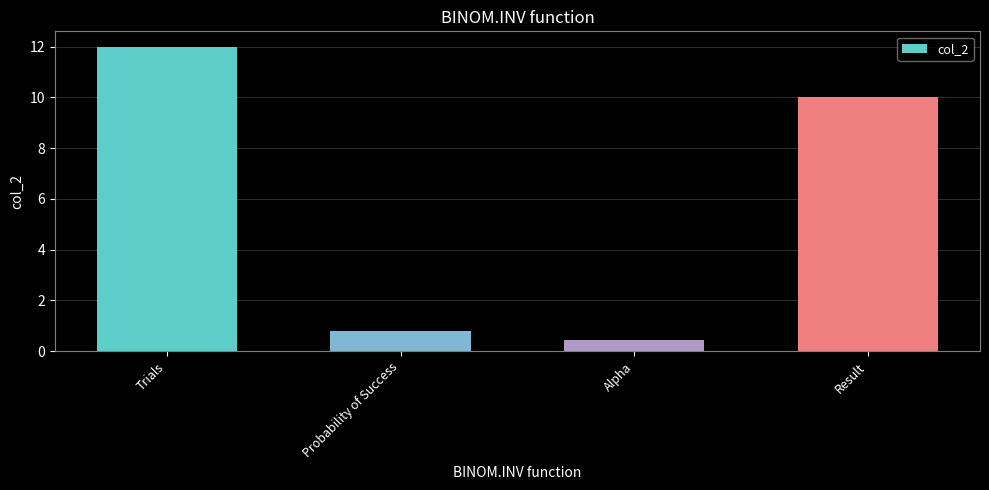

How many data points are less than 10?

2